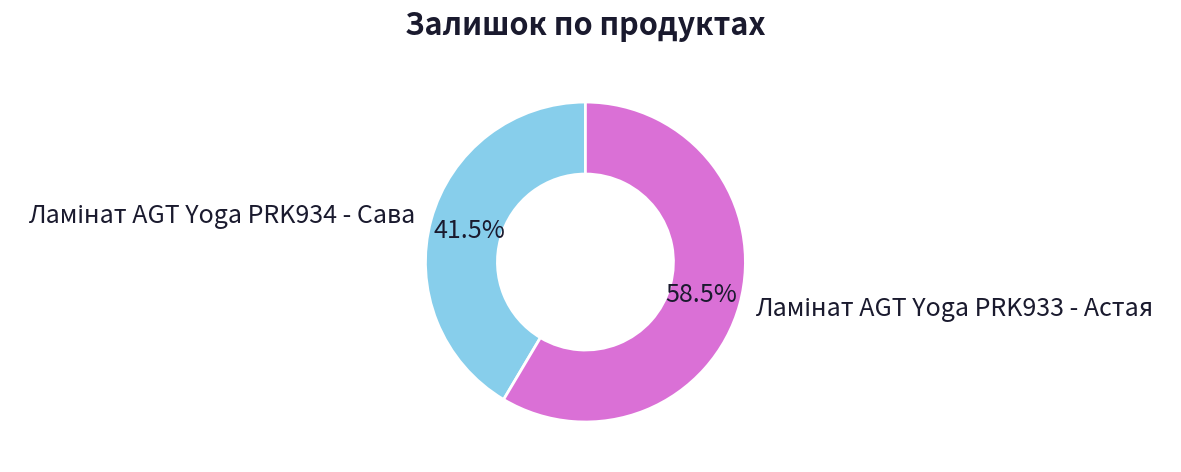

Is there any slice that represents more than half of the pie?

Yes